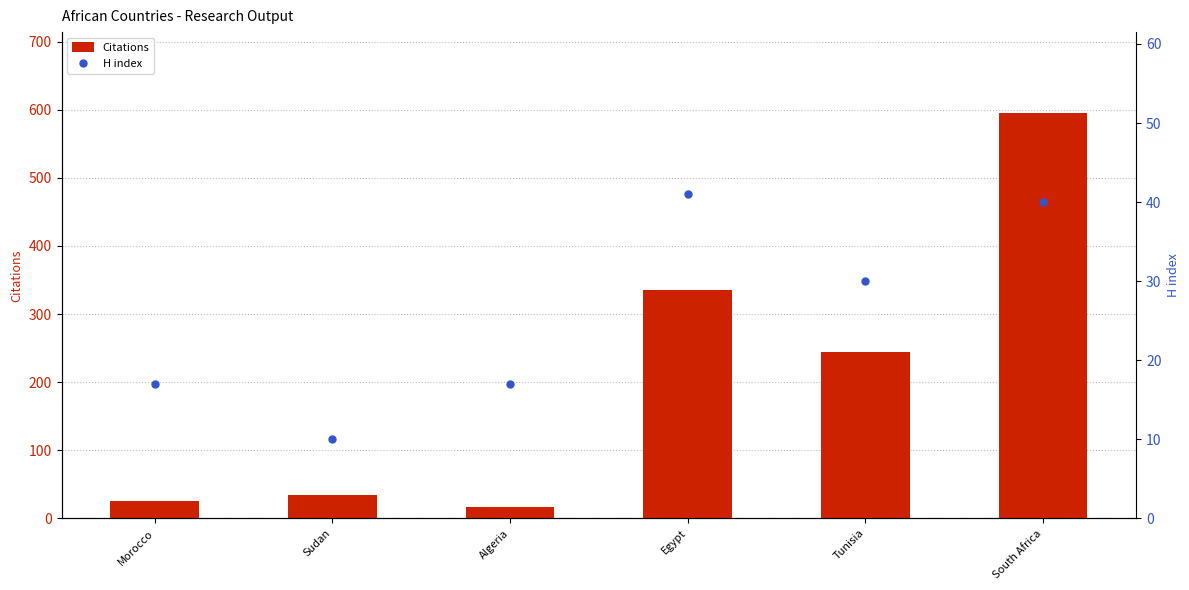

Which series contains the lowest Y value?

H index